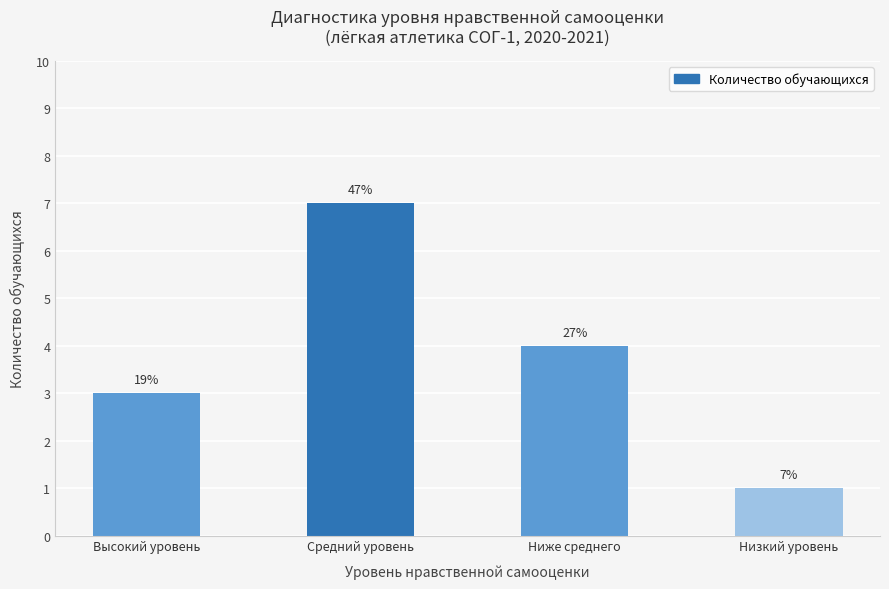

What is the label of the 2nd bar from the right?

Ниже среднего